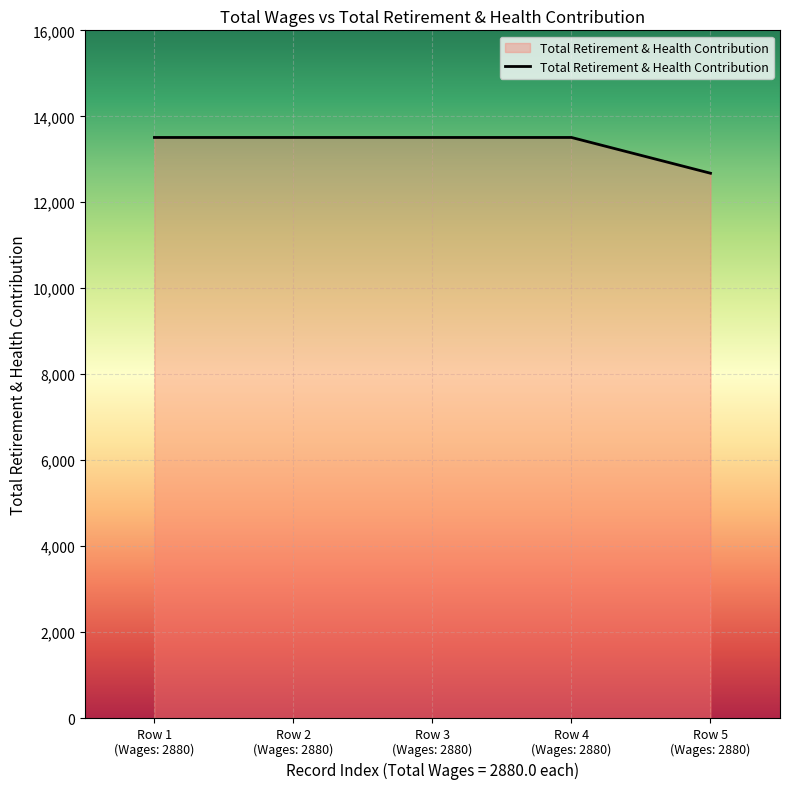

What is the smallest value displayed?

12676